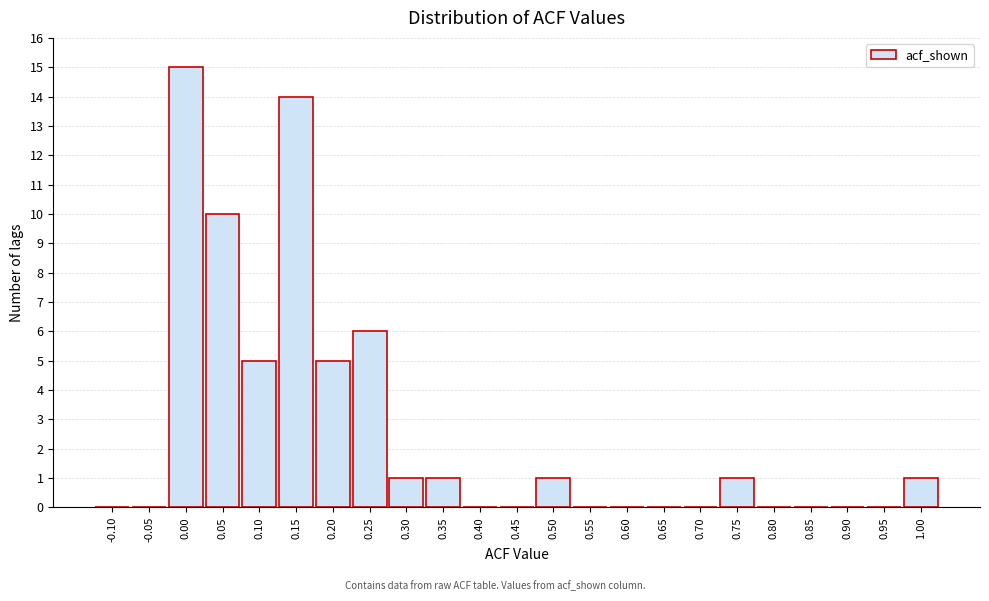

Reading right to left, transcribe all the data shown in this chart.

1.00=1	0.95=0	0.90=0	0.85=0	0.80=0	0.75=1	0.70=0	0.65=0	0.60=0	0.55=0	0.50=1	0.45=0	0.40=0	0.35=1	0.30=1	0.25=6	0.20=5	0.15=14	0.10=5	0.05=10	0.00=15	-0.05=0	-0.10=0